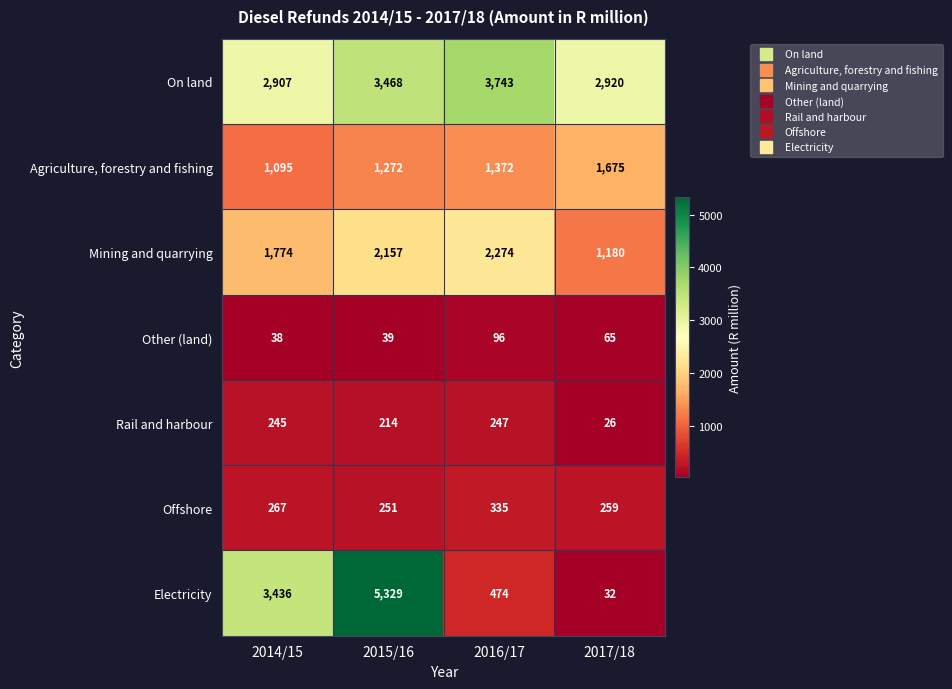

How many values in the Agriculture, forestry and fishing series are below 1372?

2